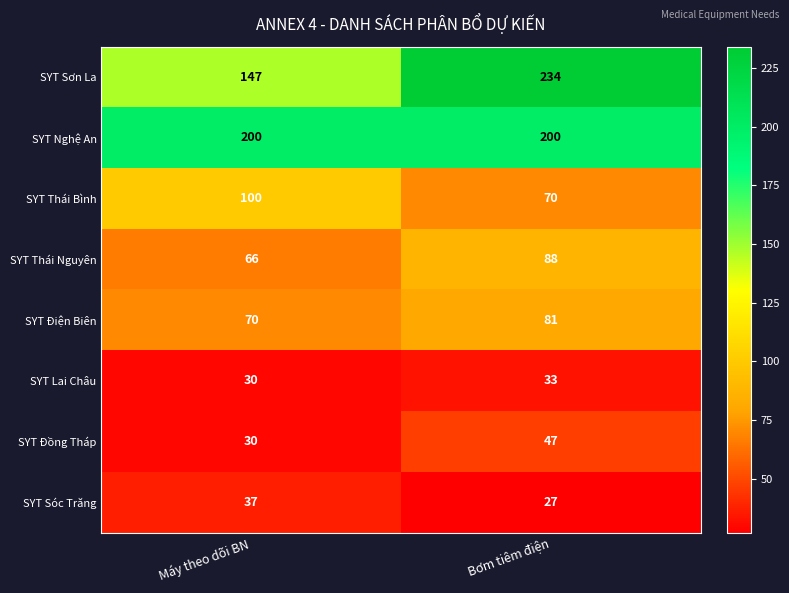

At which category is the sum across all series the highest?

Bơm tiêm điện